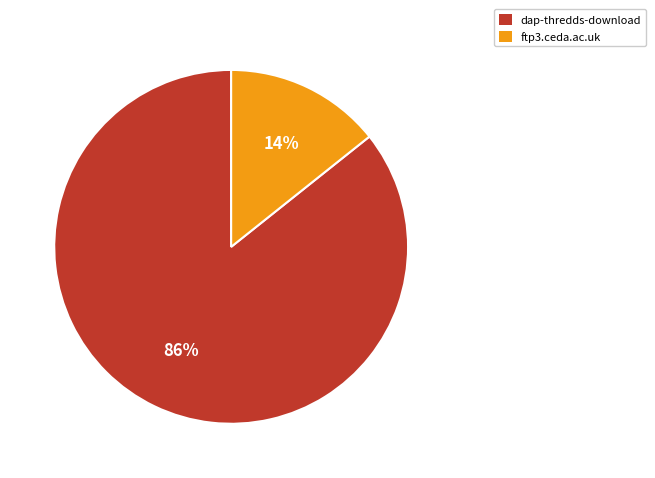

Rank the categories by value from highest to lowest.

dap-thredds-download, ftp3.ceda.ac.uk